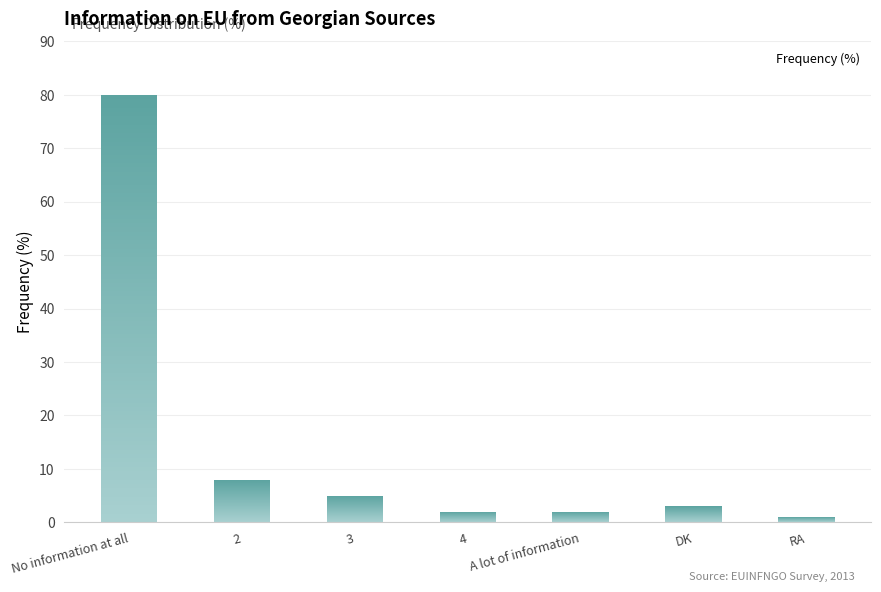

What value does the data have at 3?

5